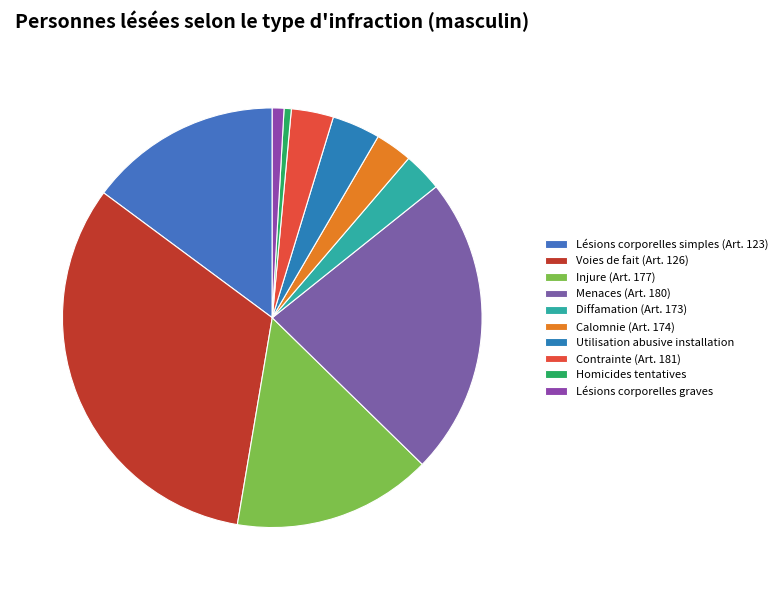

Which category has the biggest portion of the pie?

Voies de fait (Art. 126)